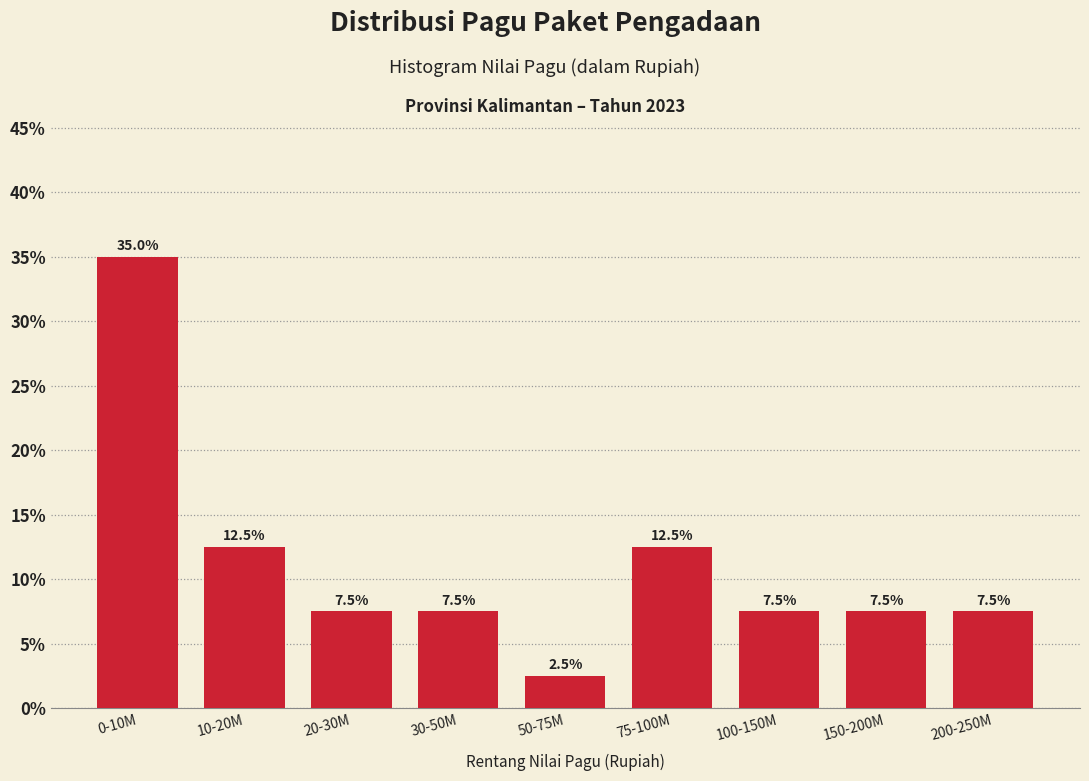

Reading left to right, list all the values displayed in this chart.

35.0	12.5	7.5	7.5	2.5	12.5	7.5	7.5	7.5